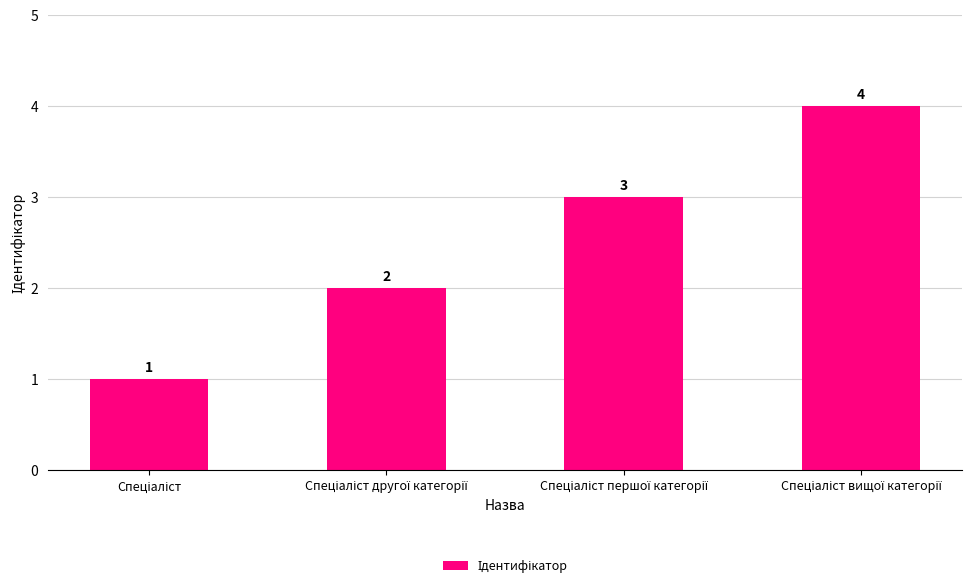

What is the value of the 1st bar from the left?

1